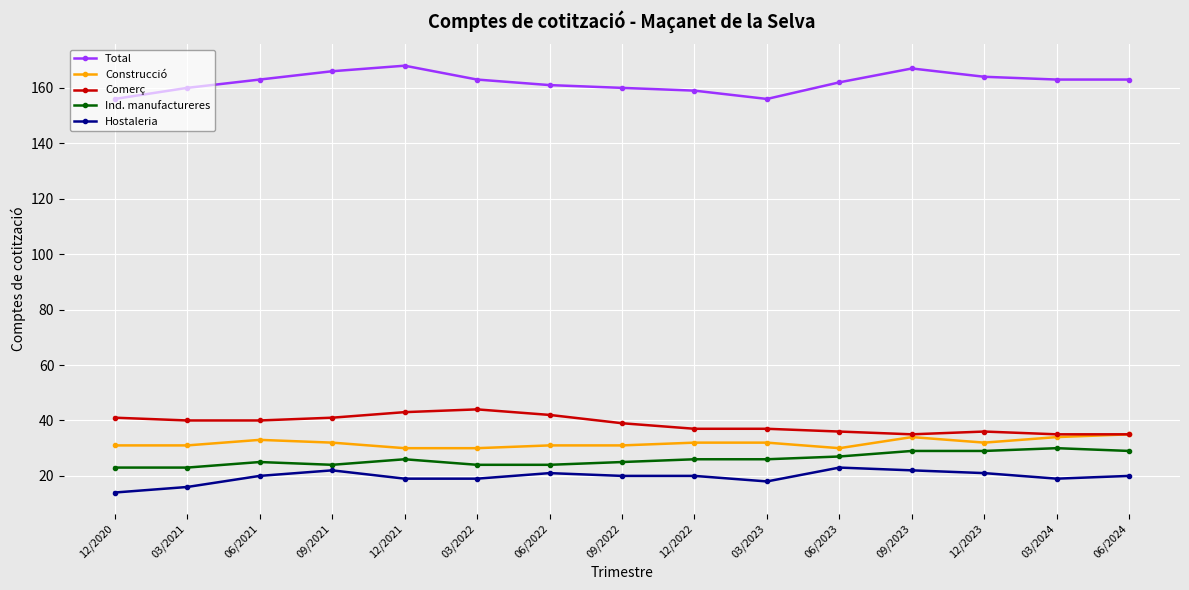

True or false: Total has more than 0 interior local peaks.

True